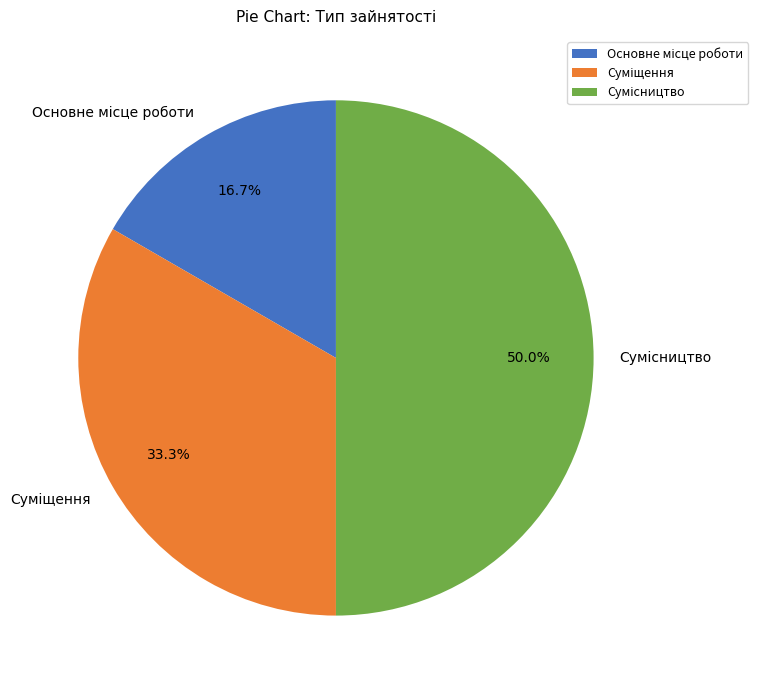

Do Суміщення and Сумісництво together represent more than half of the pie?

Yes